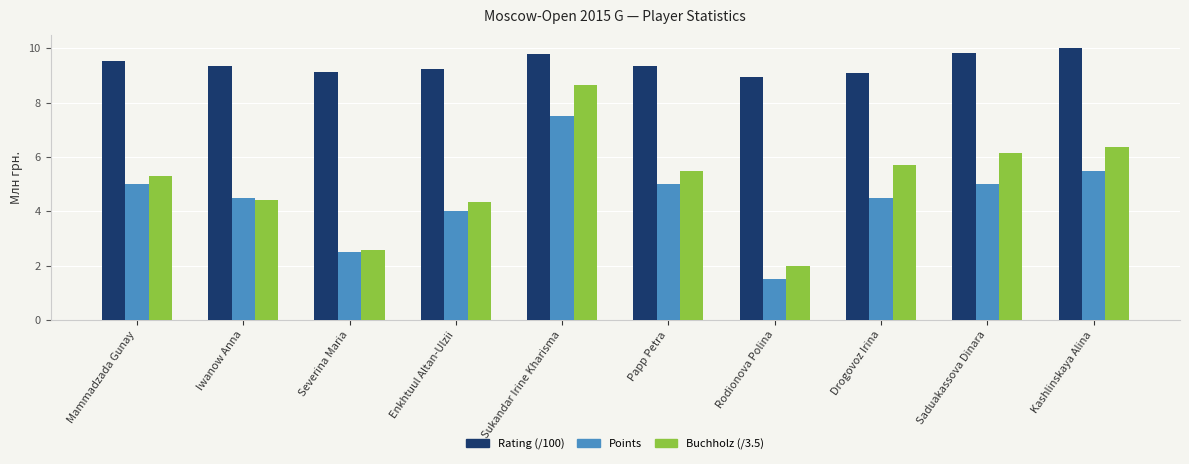

Which series has the largest total across all categories?

Rating (/100)